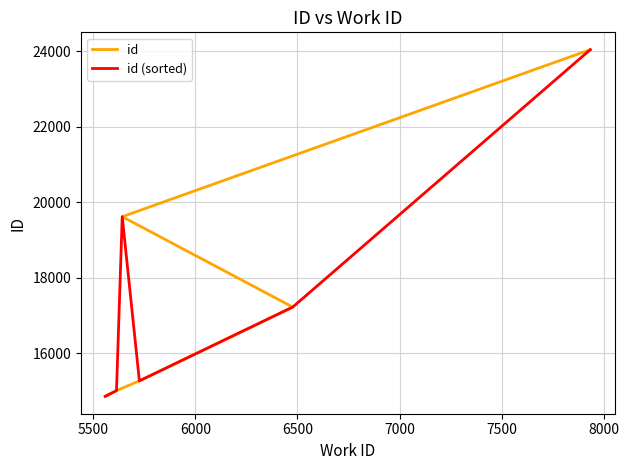

How many series are shown in this chart?

2